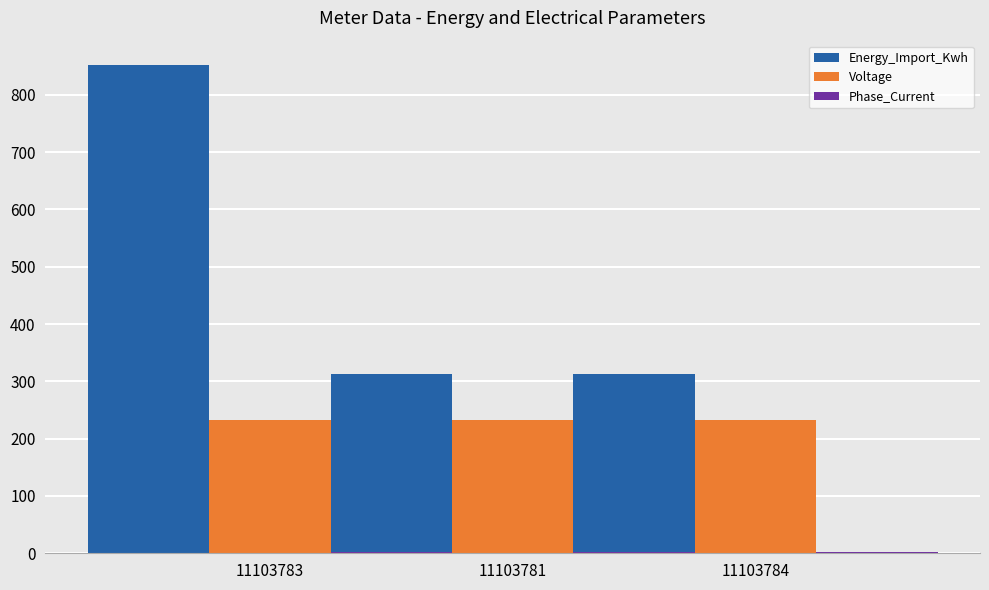

What is the label of the 1st bar from the right?

11103784